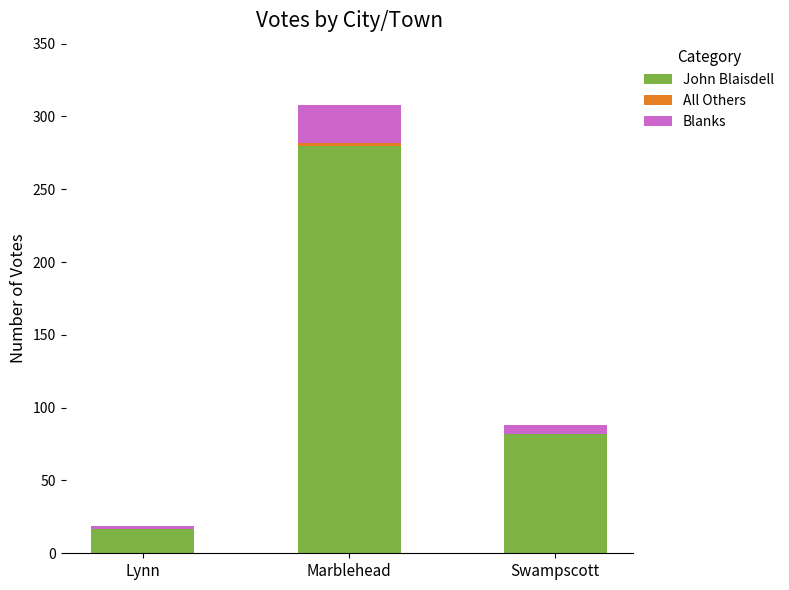

At which category is the sum across all series the highest?

Marblehead